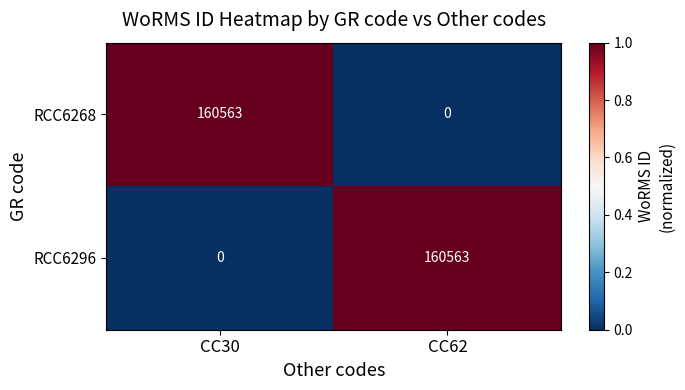

What is the highest value of the RCC6268 series?

160563